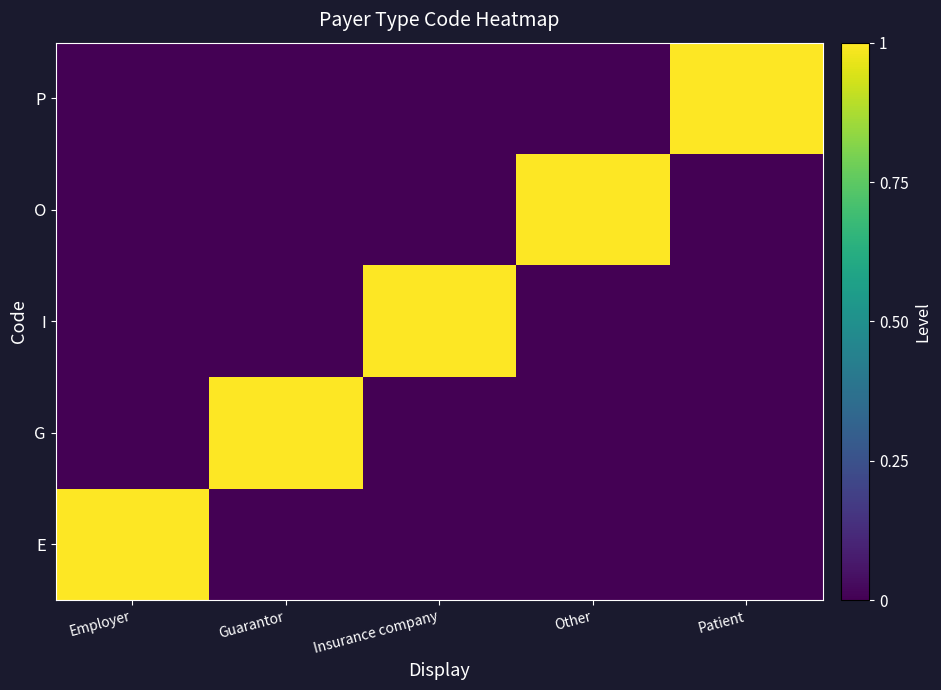

Reading left to right, extract all data points from this chart.

E: Employer=1	Guarantor=0	Insurance company=0	Other=0	Patient=0
G: Employer=0	Guarantor=1	Insurance company=0	Other=0	Patient=0
I: Employer=0	Guarantor=0	Insurance company=1	Other=0	Patient=0
O: Employer=0	Guarantor=0	Insurance company=0	Other=1	Patient=0
P: Employer=0	Guarantor=0	Insurance company=0	Other=0	Patient=1